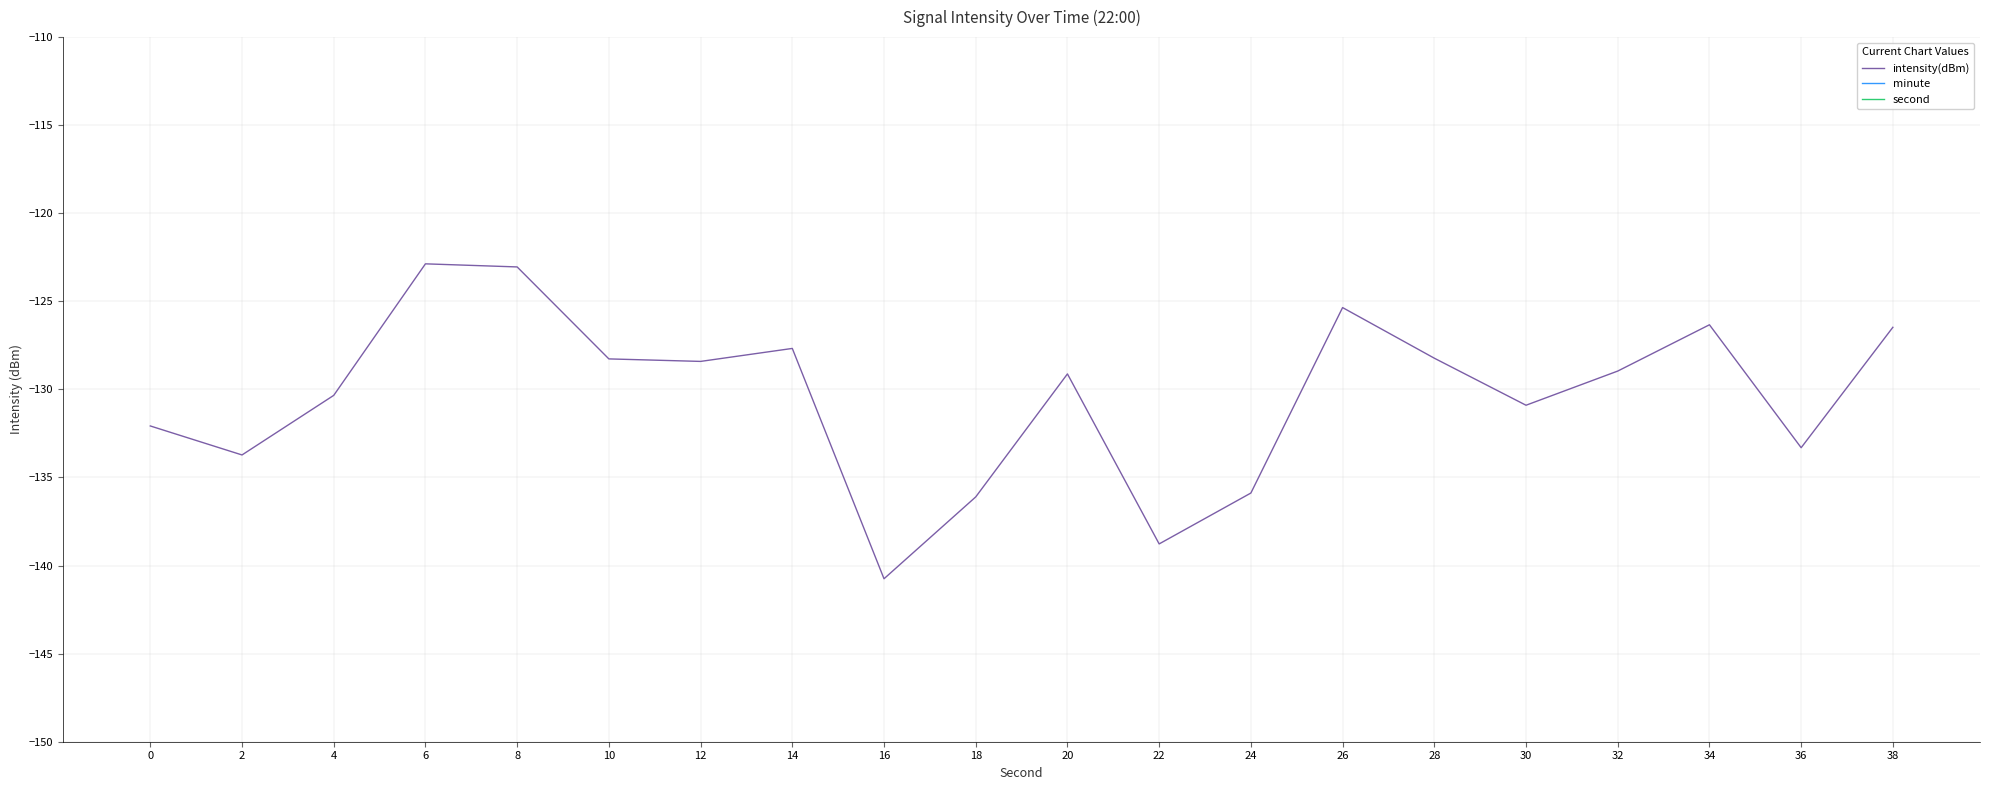

Which category has the highest value in the second series?

38